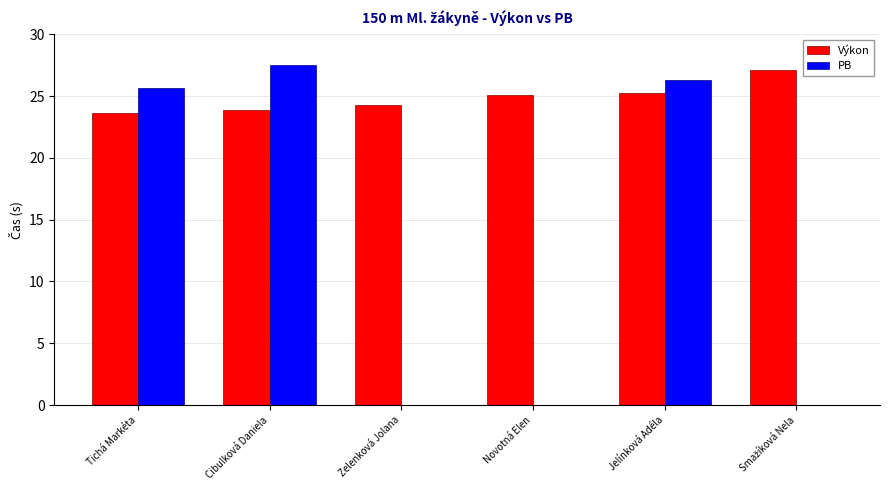

What is the greatest value displayed?

27.5